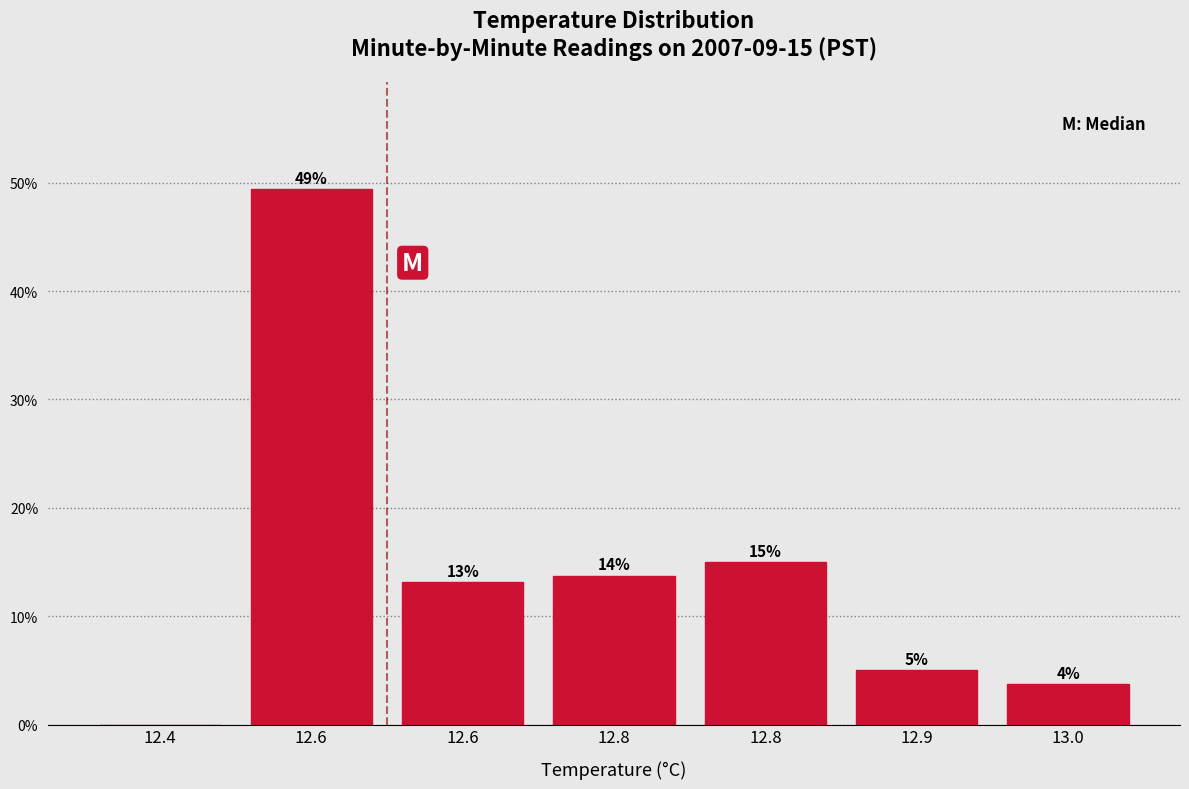

Are the bars horizontal?

No